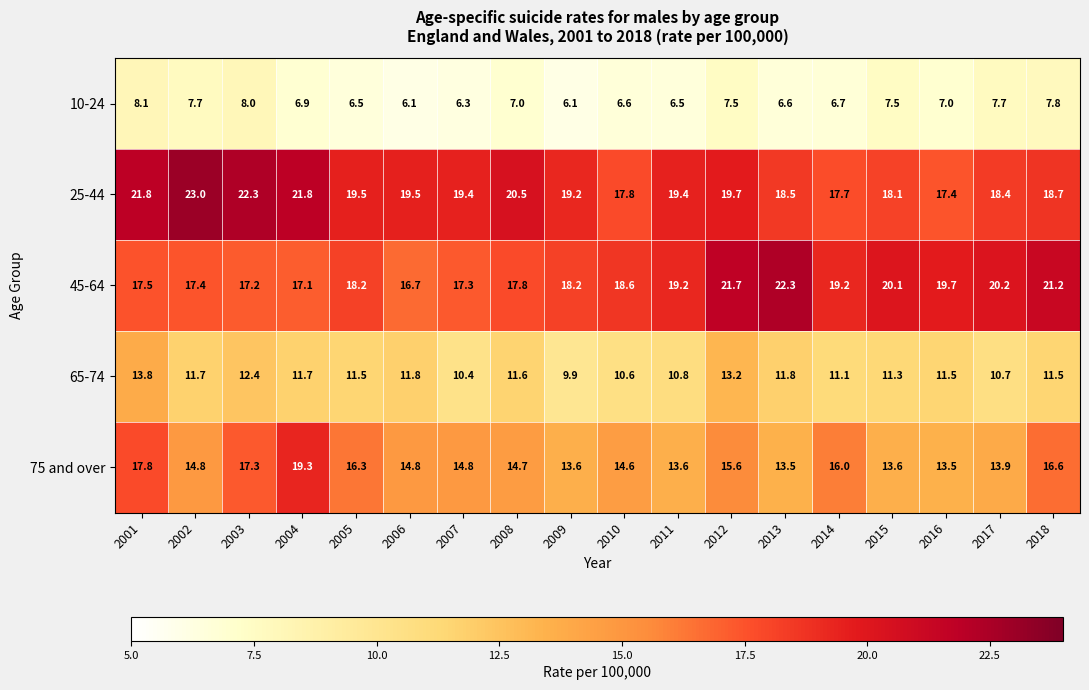

The value of 10-24 at 2013 is 6.6. True or false?

True